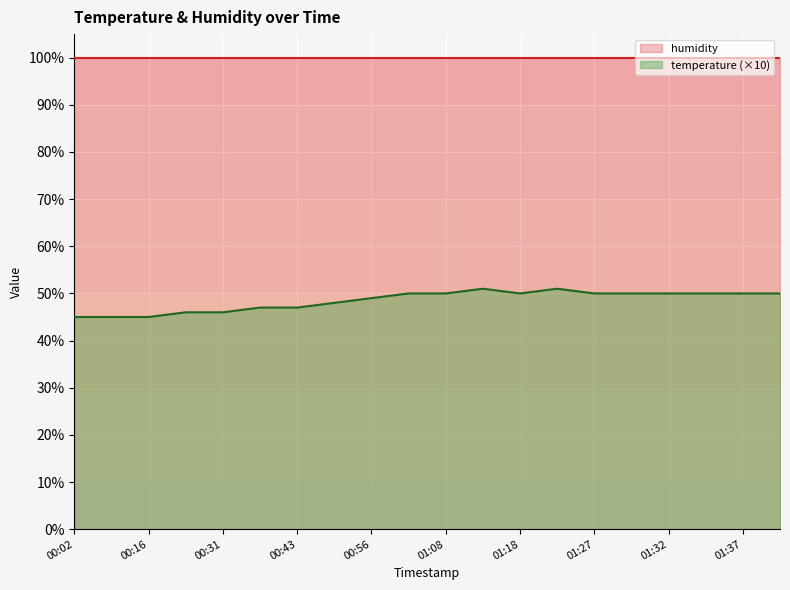

What is the sum of the values at 00:09 and 01:37?

95